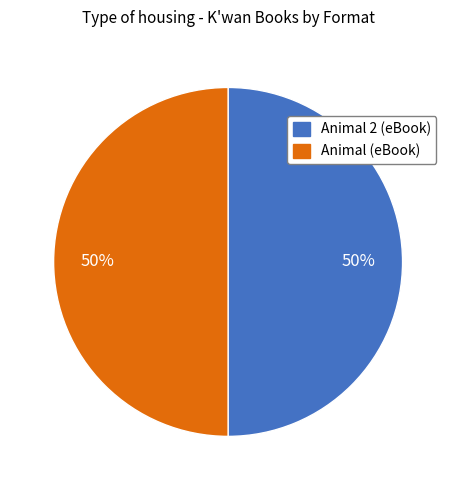

To the nearest percent, what portion does Animal 2 (eBook) represent?

50%